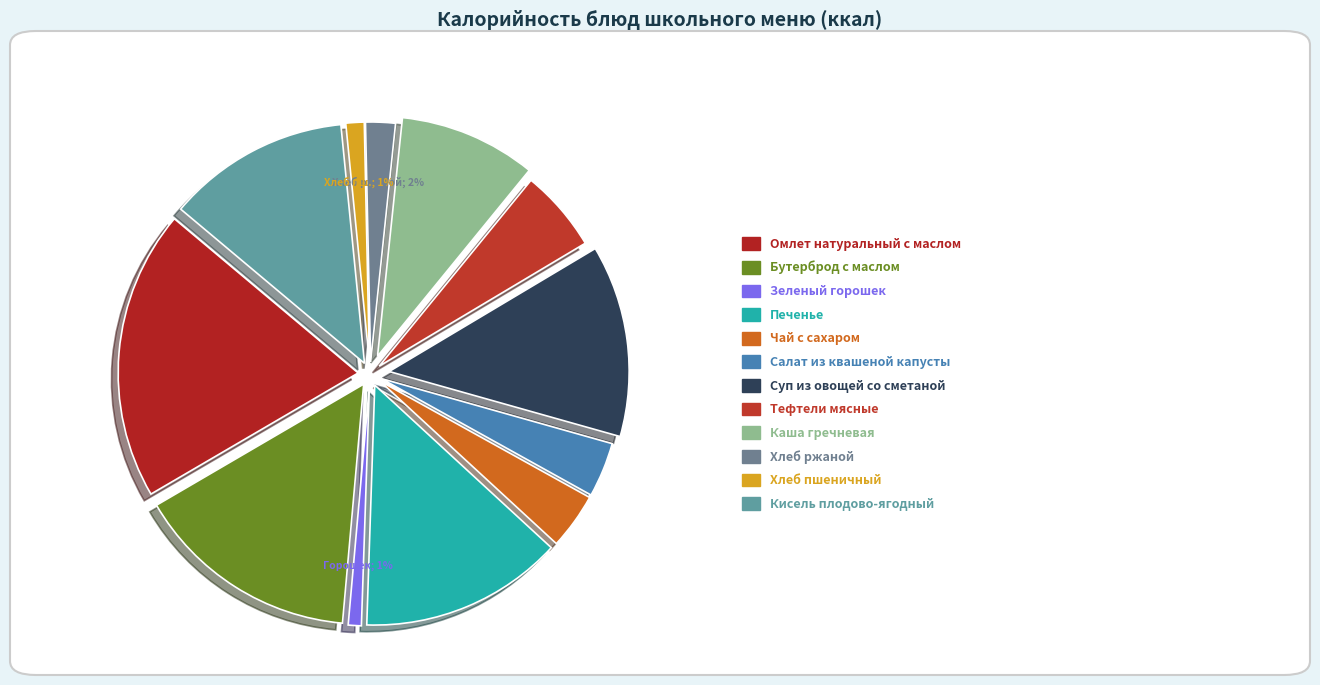

How many segments does this pie chart have?

12